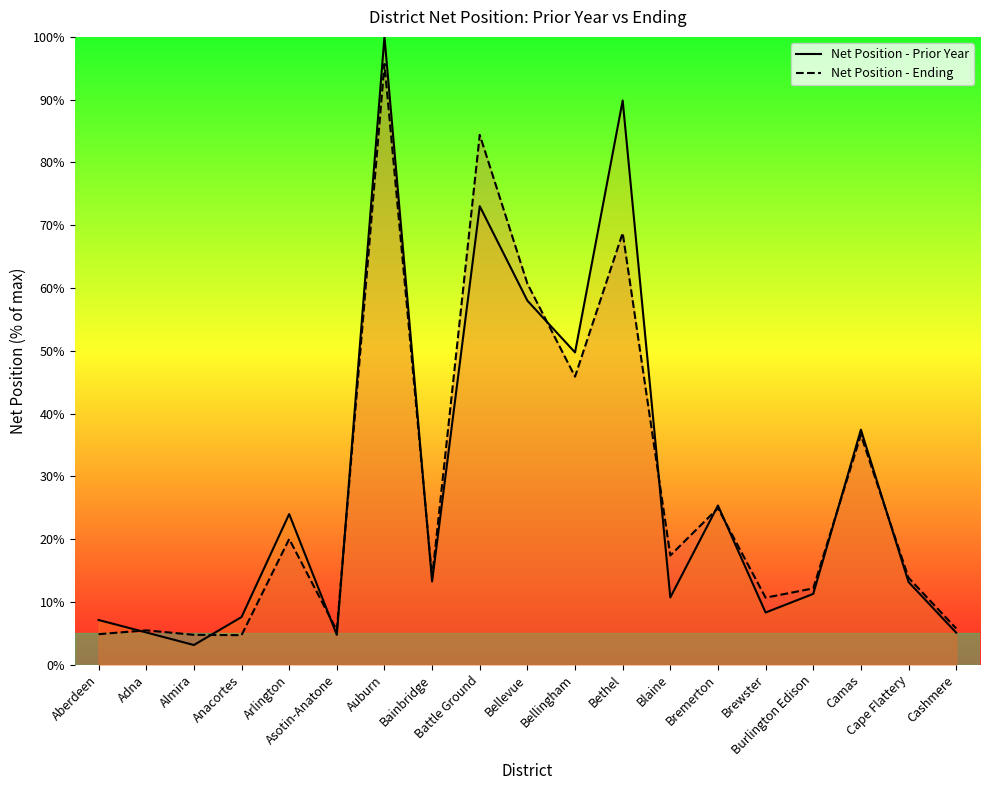

At which label is Net Position - Ending closest to 50?

Bellingham